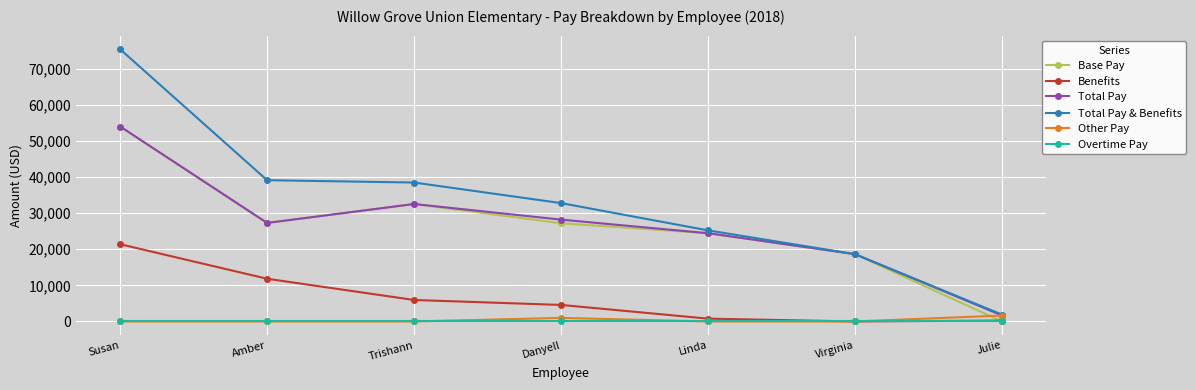

What is the difference between the second highest and second lowest values in the Total Pay series?

13879.5